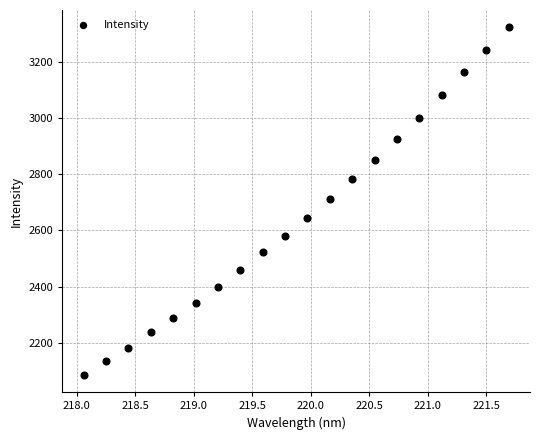

What is the range of Y values (max minus min)?

1233.8